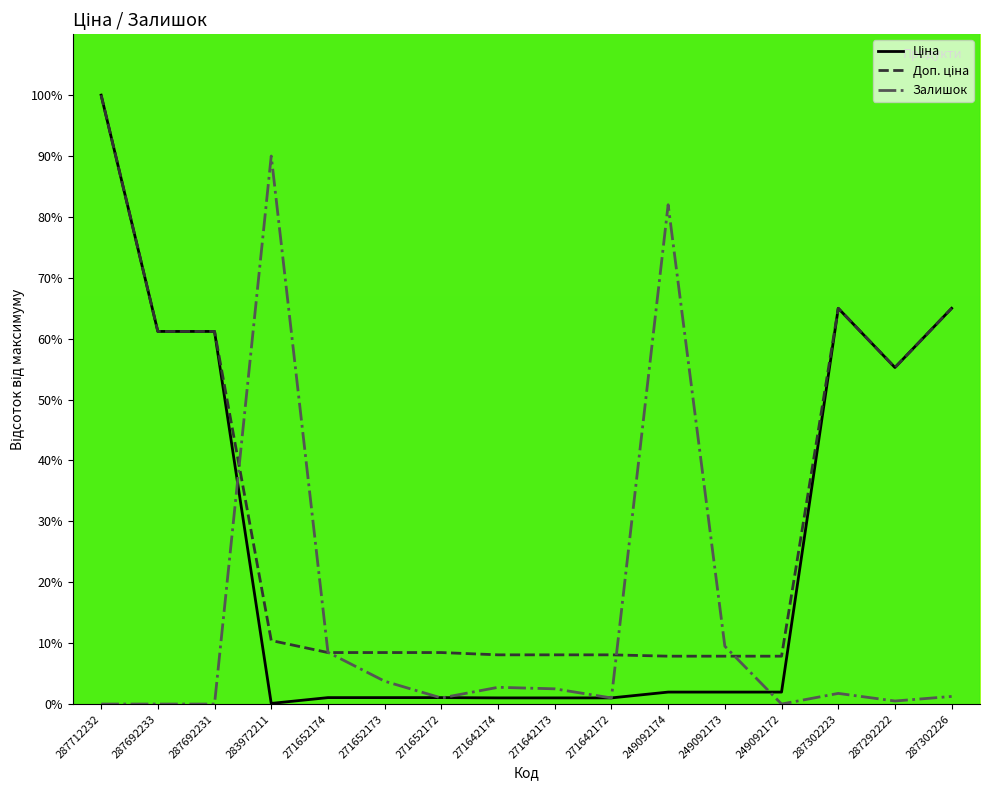

What is the difference between the highest and lowest values at 287692231?

61.2